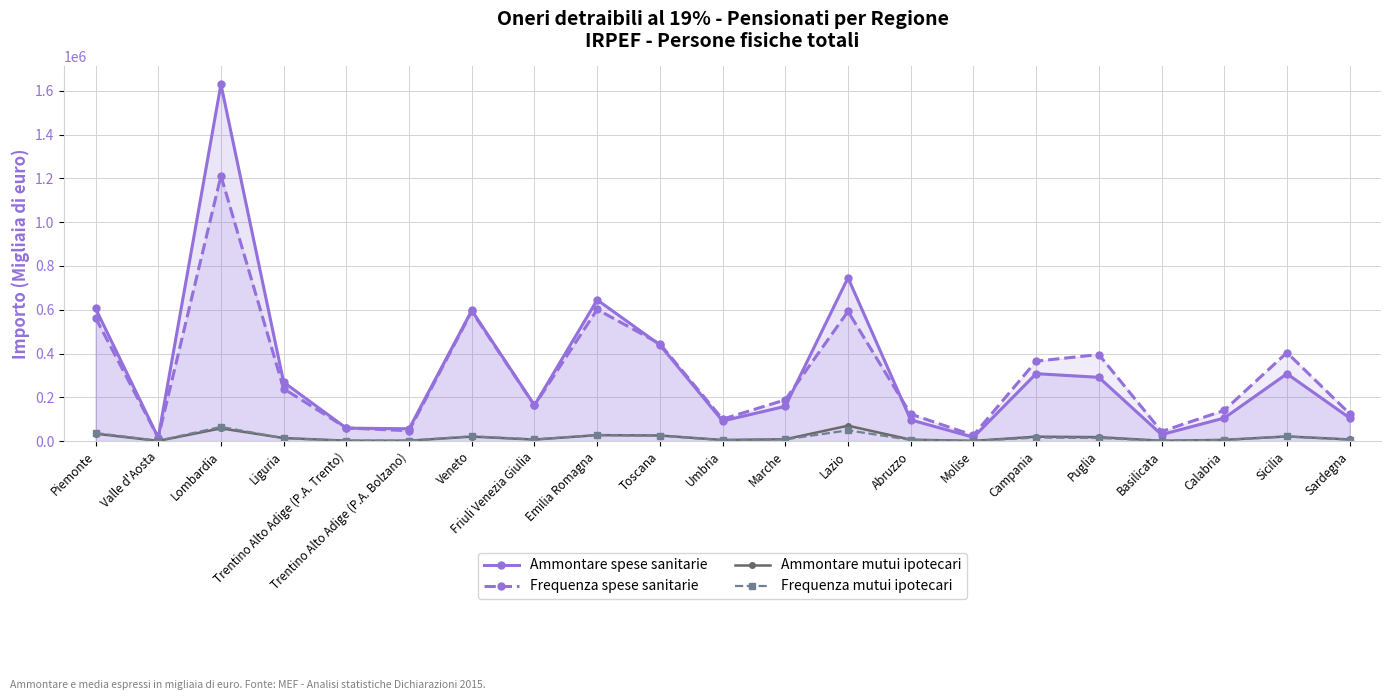

How many intersections are there between Frequenza spese sanitarie and Ammontare spese sanitarie?

7